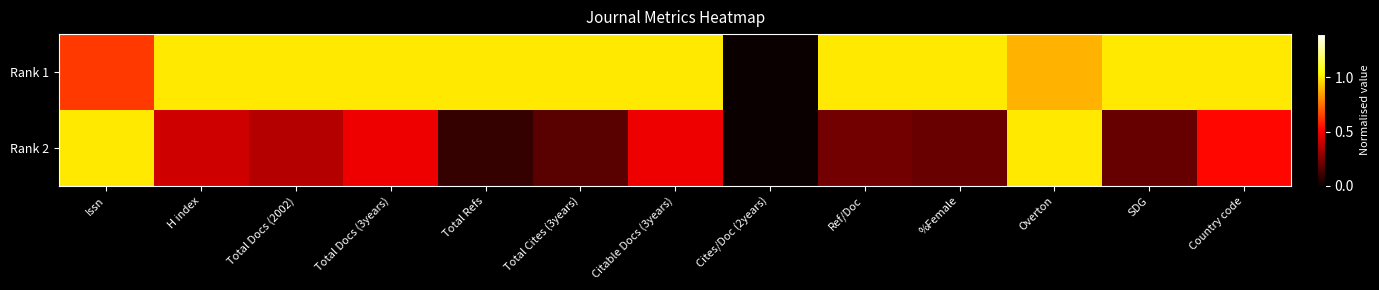

At which category is the sum across all series the highest?

Overton